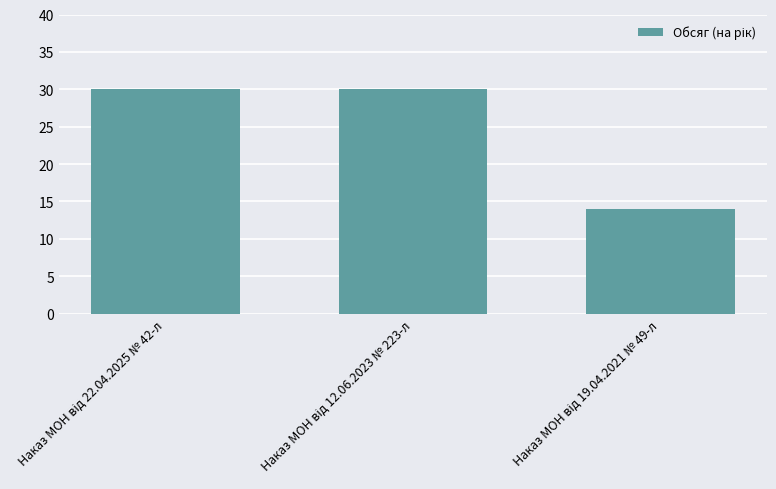

What is the minimum value shown in the chart?

14